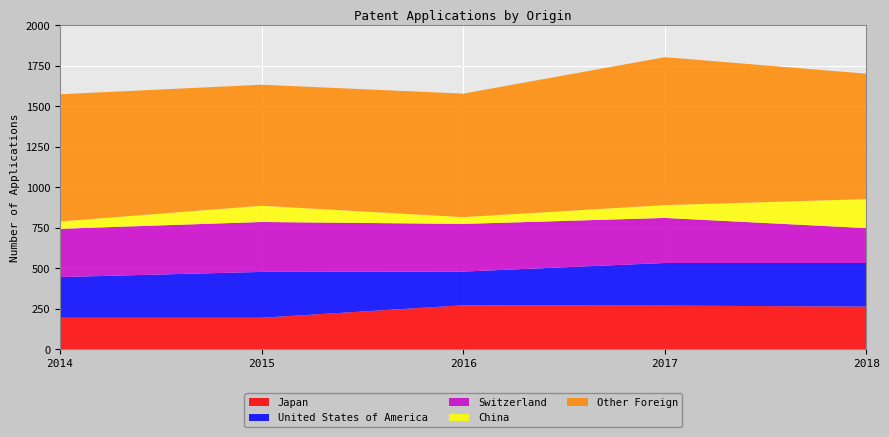

Reading left to right, what are all the values shown in this chart?

Japan: 2014=195	2015=195	2016=272	2017=270	2018=264
United States of America: 2014=251	2015=283	2016=208	2017=263	2018=269
Switzerland: 2014=298	2015=308	2016=294	2017=278	2018=215
China: 2014=45	2015=100	2016=42	2017=79	2018=179
Other Foreign: 2014=785	2015=747	2016=762	2017=913	2018=774